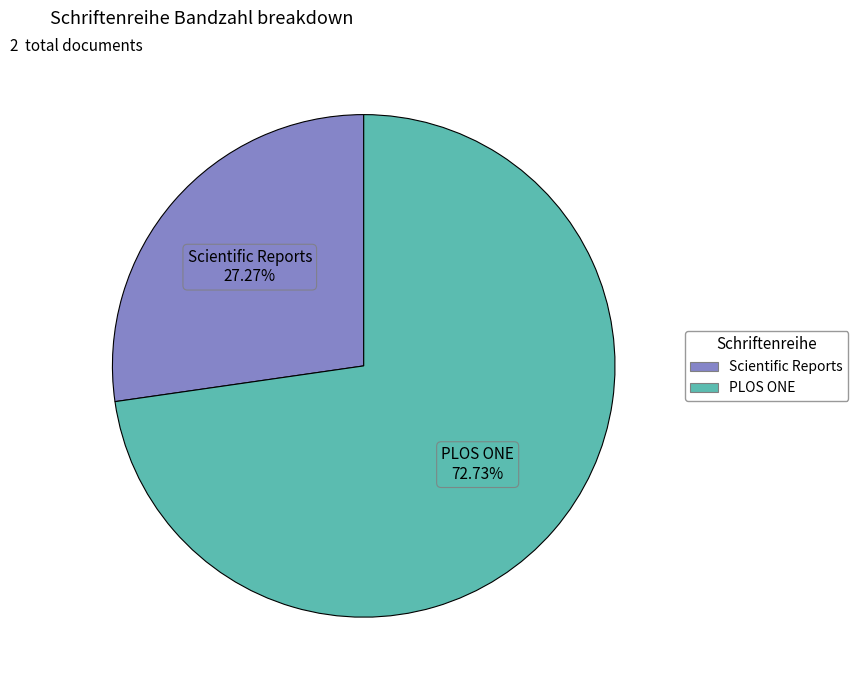

How many segments does this pie chart have?

2